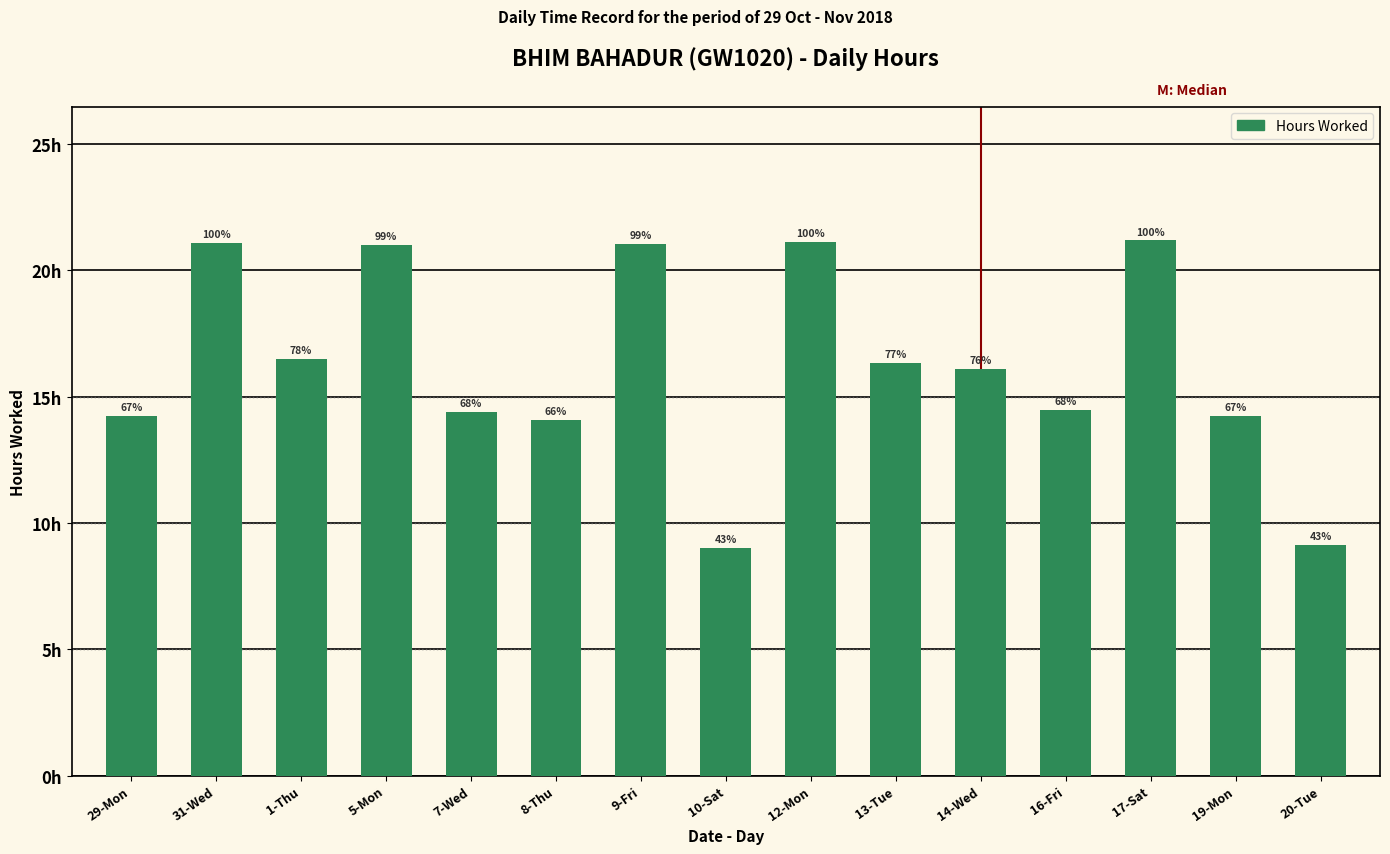

What is the greatest value displayed?

21.2